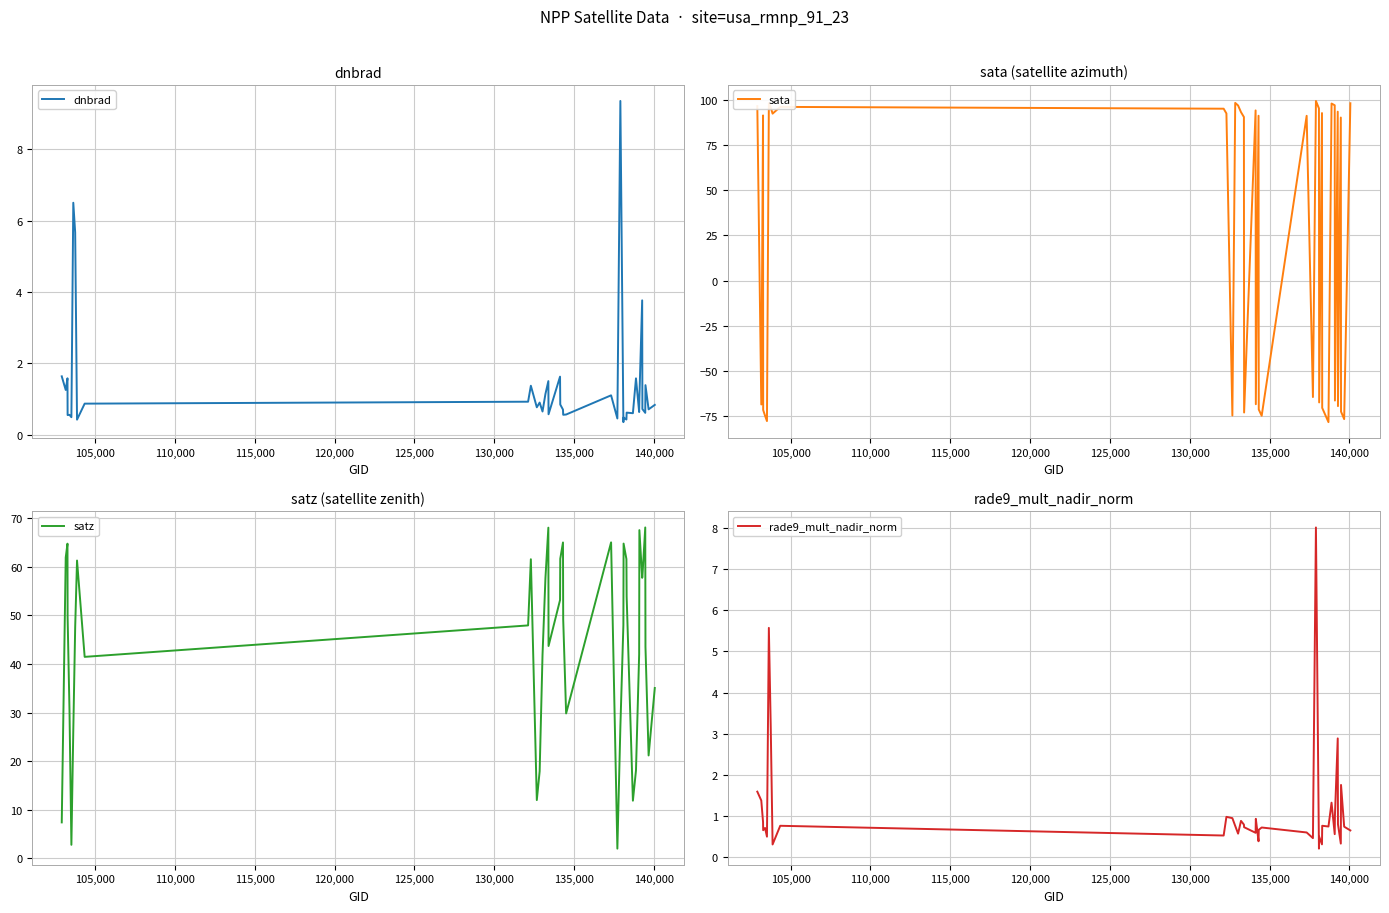

What is the difference between the maximum and second lowest values in the rade9_mult_nadir_norm series?

7.7